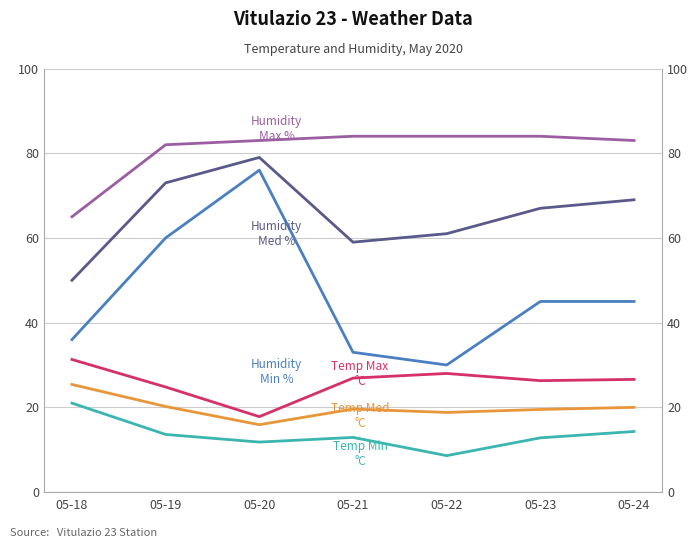

True or false: Temp Min °C has a value of 5.6 at 05-22.

False